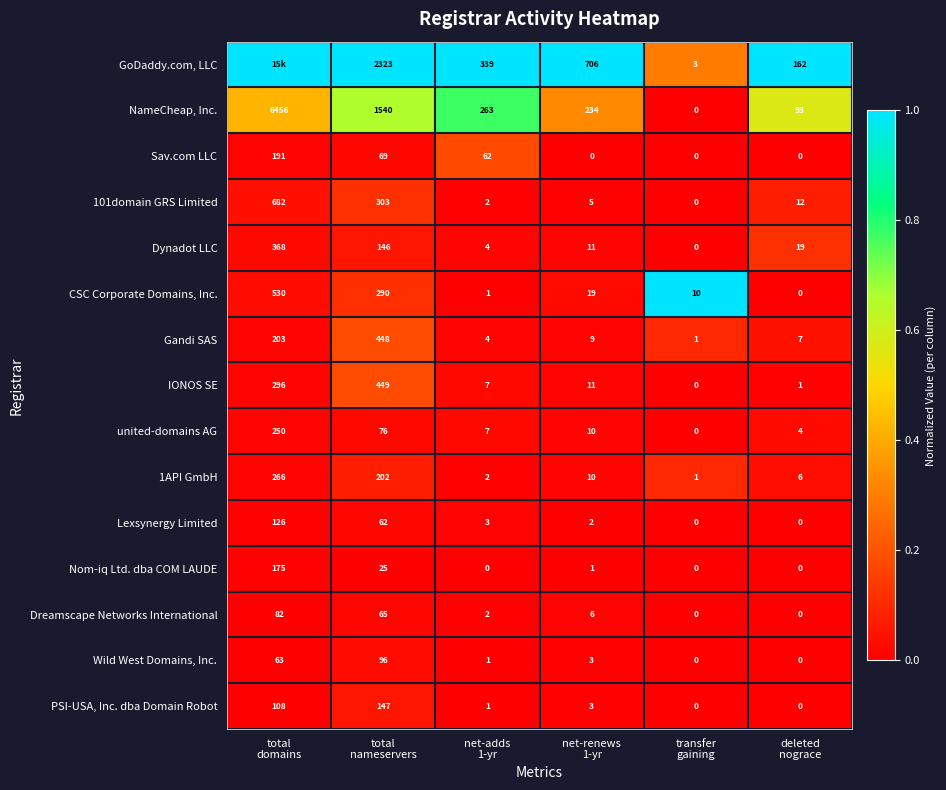

What is the difference between the second highest and second lowest values in the united-domains AG series?

72